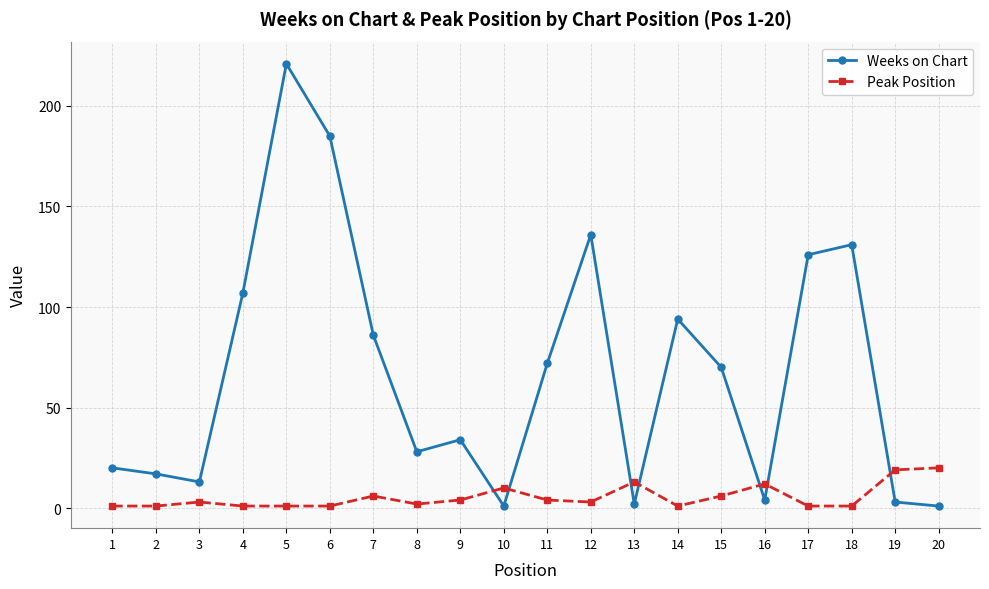

At which category does the chart reach its peak across all series?

5